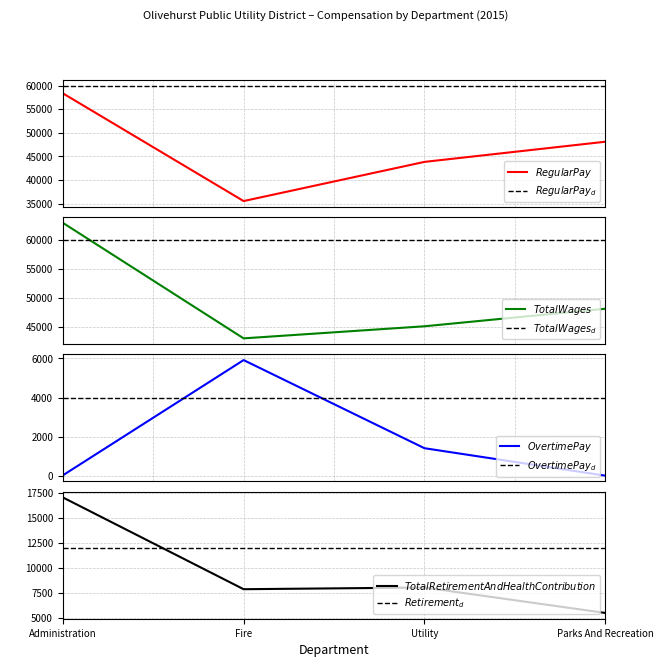

Is this an area chart (filled region under the line)?

No